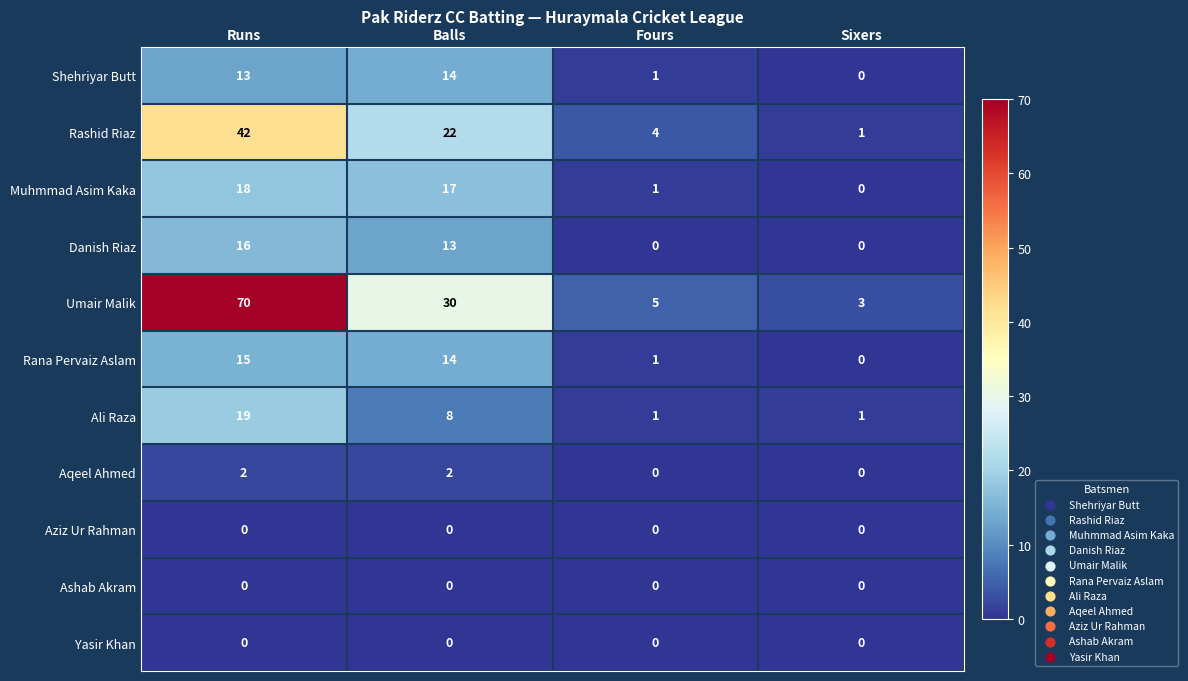

The Muhmmad Asim Kaka series shows 6 at Sixers. True or false?

False